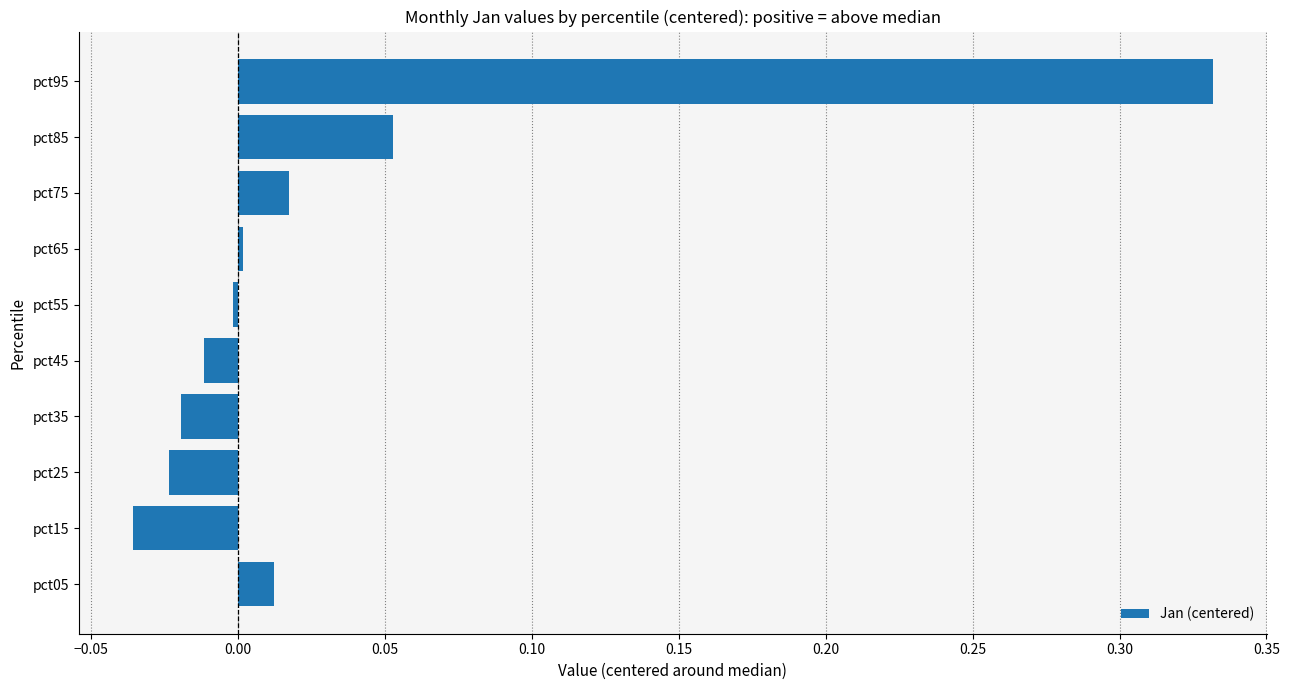

How many bars are there in total?

10